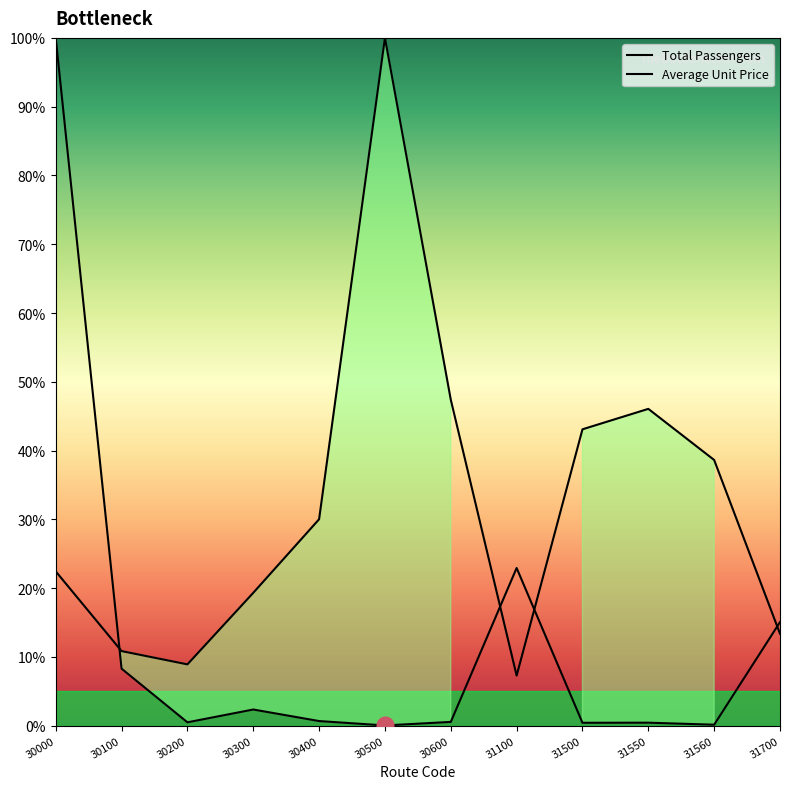

Rank the series at 31500 from highest to lowest value.

Average Unit Price, Total Passengers